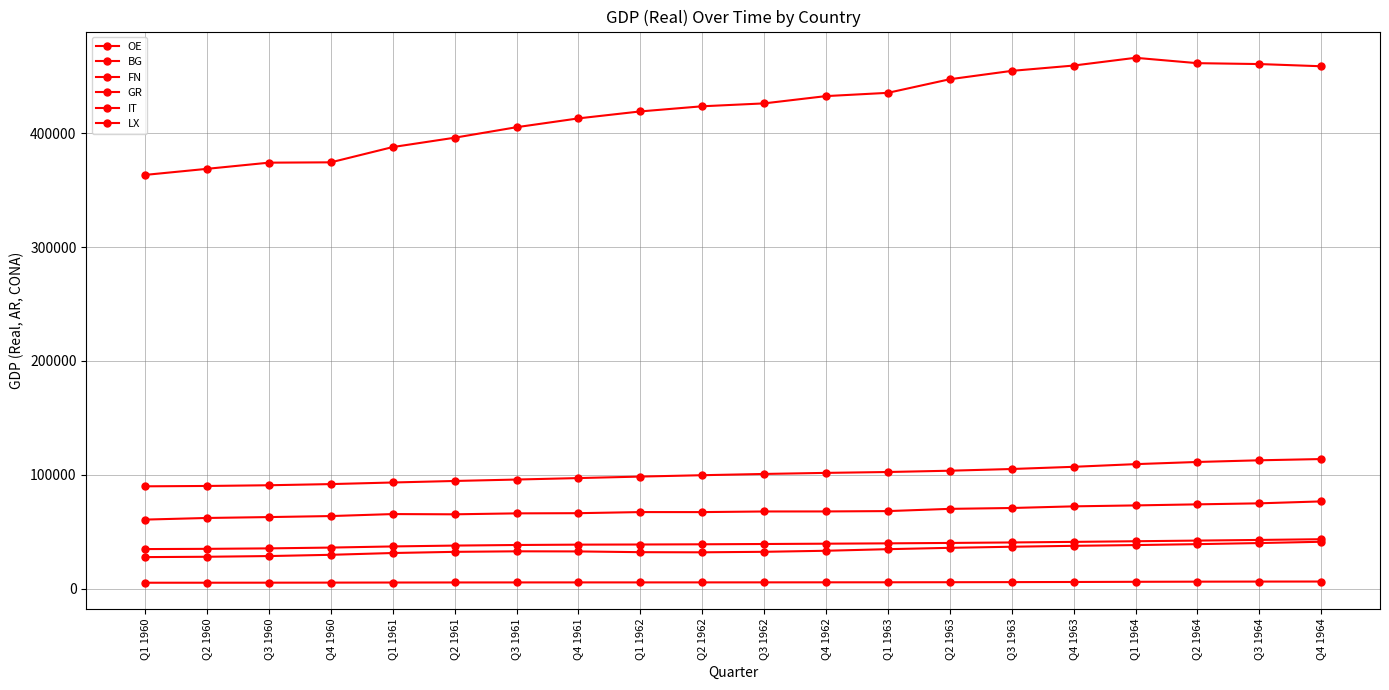

Is this an area chart (filled region under the line)?

No